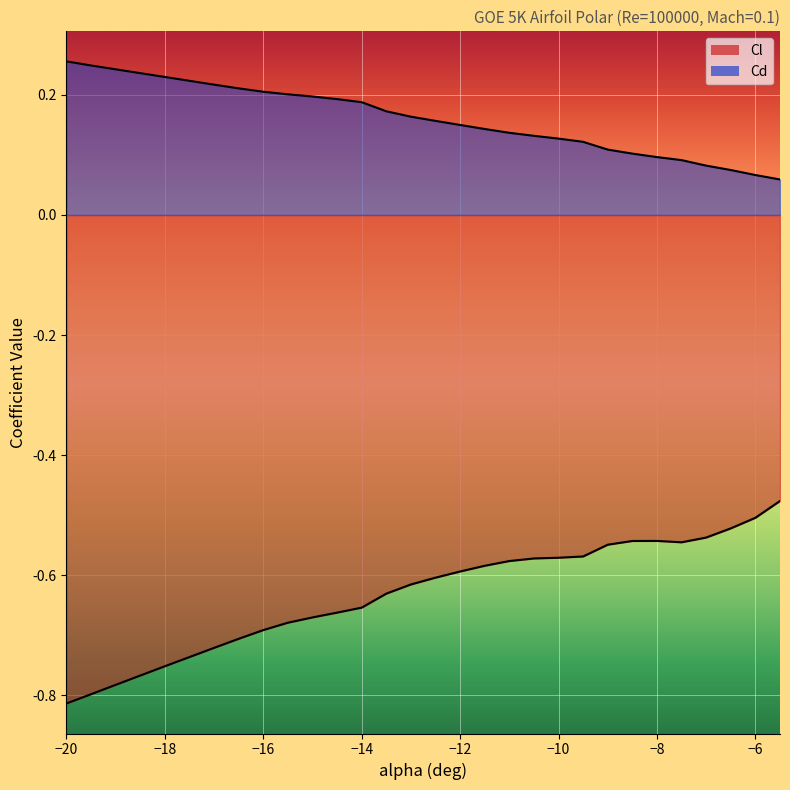

Reading right to left, transcribe all the data shown in this chart.

Cl: -0.5	-0.5	-0.5	-0.5	-0.5	-0.5	-0.5	-0.5	-0.6	-0.6	-0.6	-0.6	-0.6	-0.6	-0.6	-0.6	-0.6	-0.7	-0.7	-0.7	-0.7	-0.7	-0.7	-0.7	-0.7	-0.8	-0.8	-0.8	-0.8	-0.8
Cd: 0.1	0.1	0.1	0.1	0.1	0.1	0.1	0.1	0.1	0.1	0.1	0.1	0.1	0.1	0.2	0.2	0.2	0.2	0.2	0.2	0.2	0.2	0.2	0.2	0.2	0.2	0.2	0.2	0.2	0.3